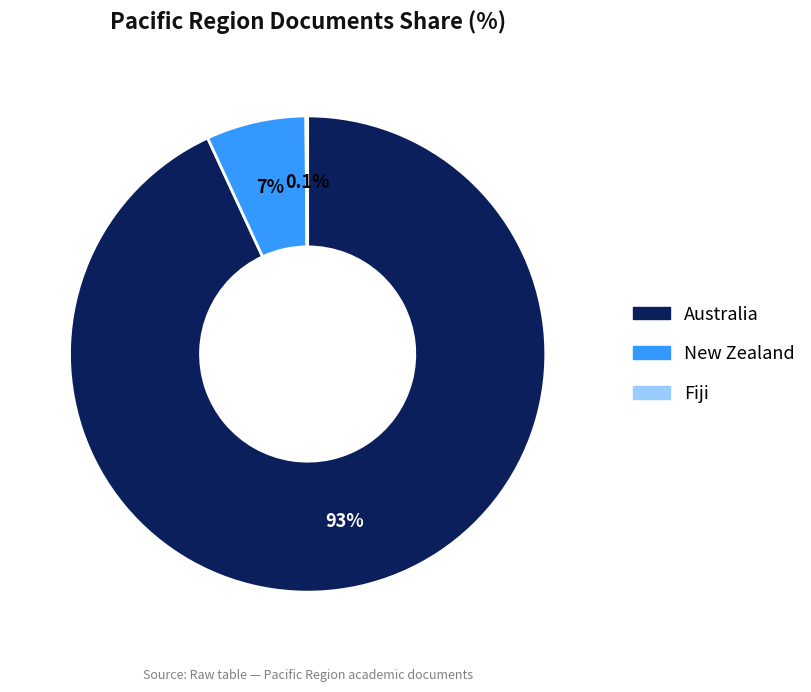

Between Australia and New Zealand, which is larger?

Australia